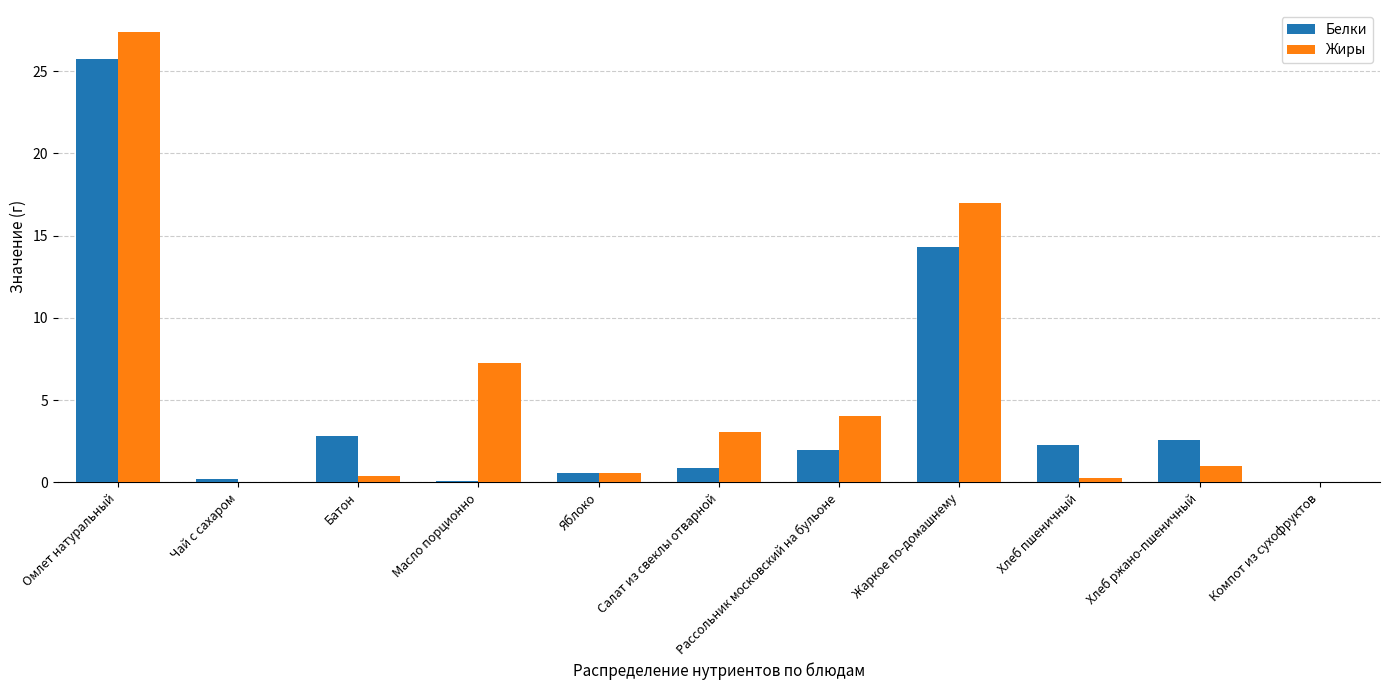

What is the average value of the Белки series?

4.7